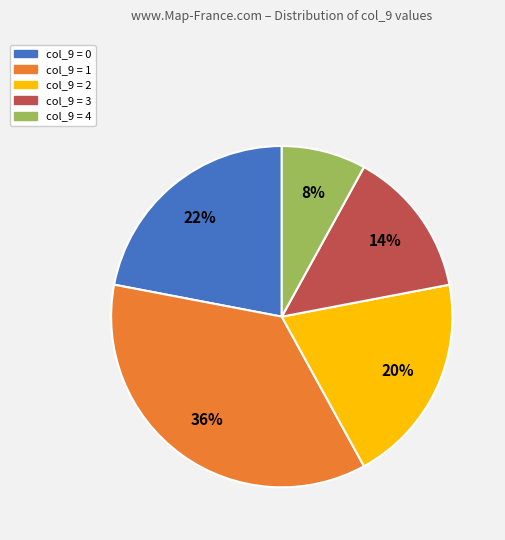

Count the number of slices in the pie.

5